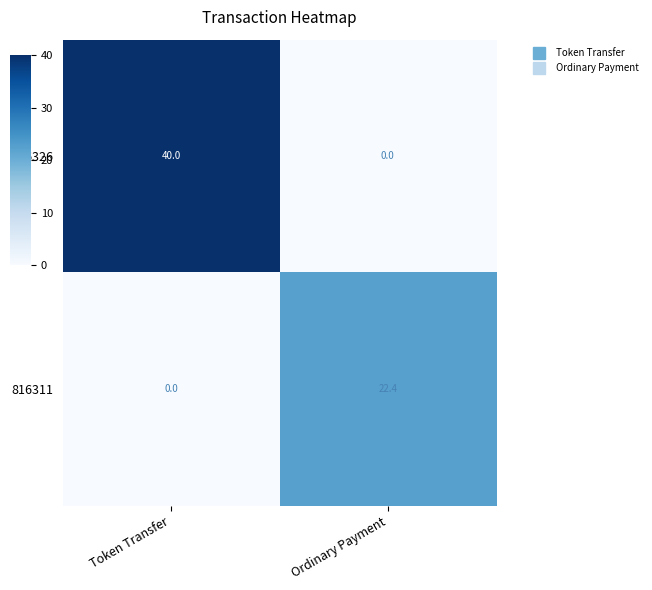

What is the sum of all 816326 values?

40.0